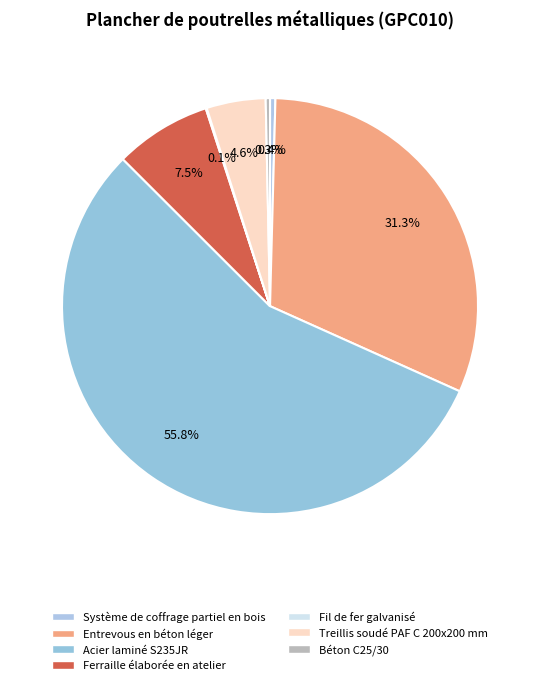

Which category has the biggest portion of the pie?

Acier laminé S235JR